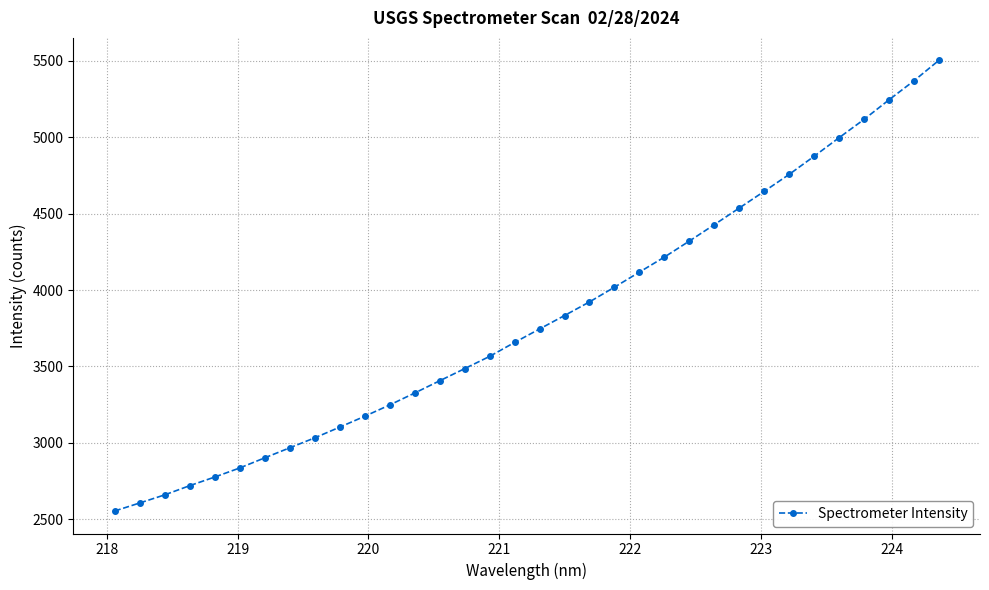

What is the maximum value shown in the chart?

5503.6